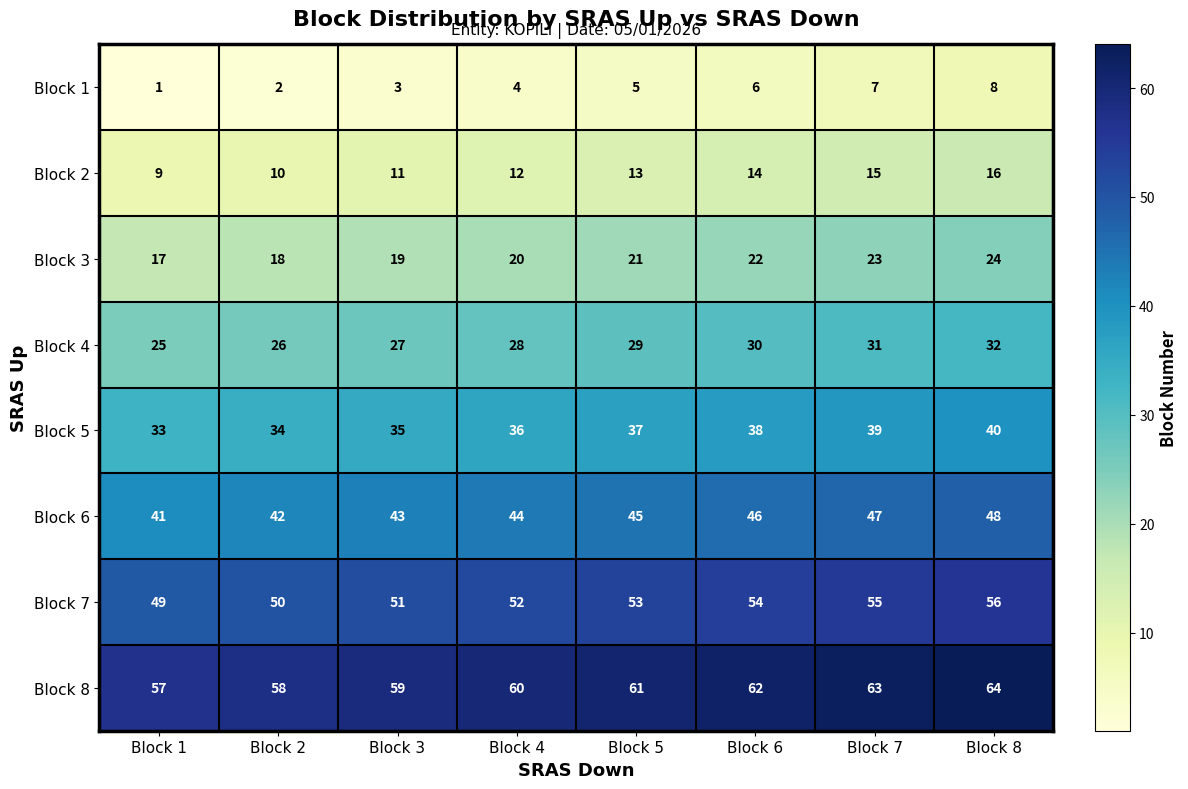

Rank the series by their maximum value, from lowest to highest.

Block 1, Block 2, Block 3, Block 4, Block 5, Block 6, Block 7, Block 8